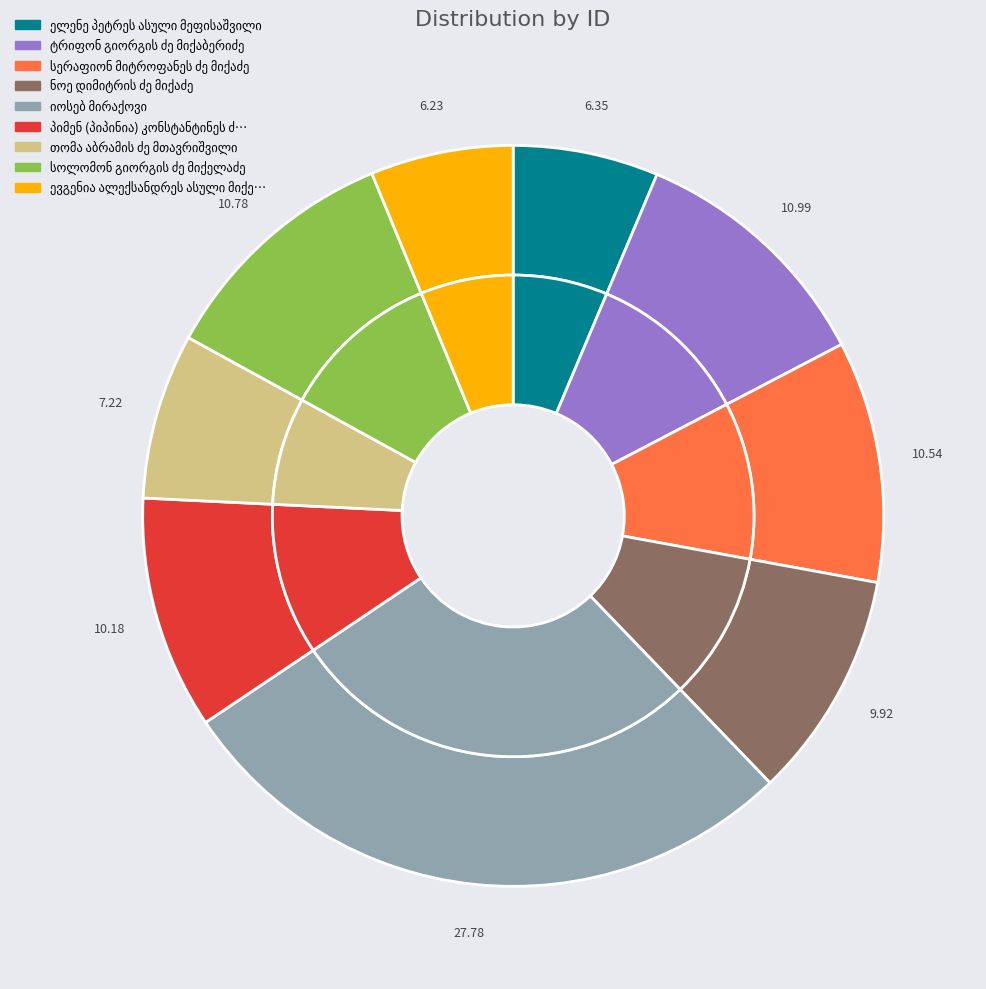

How many segments does this pie chart have?

9